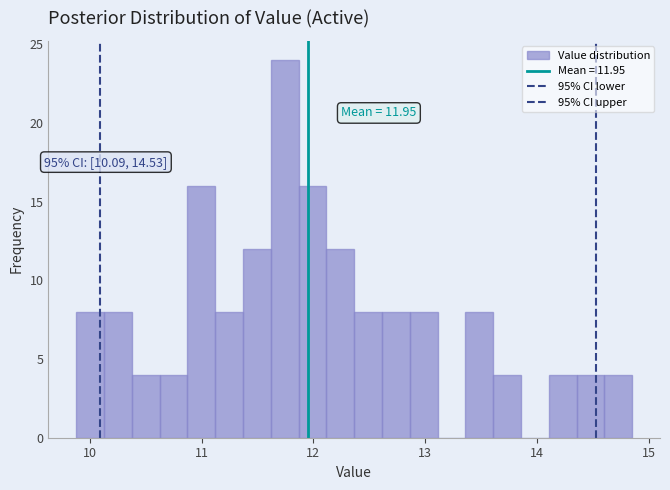

Read against the x-axis, roughly where is the centre of the tallest bar?

11.7